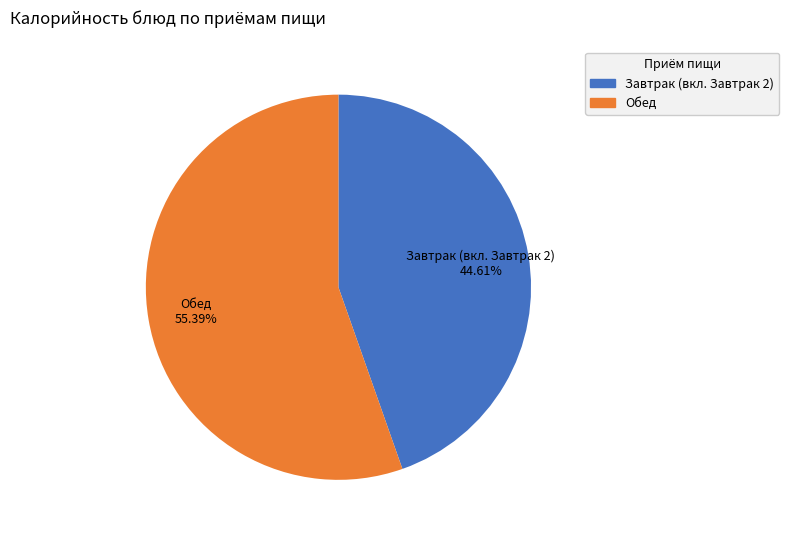

Does any single category account for the majority?

Yes